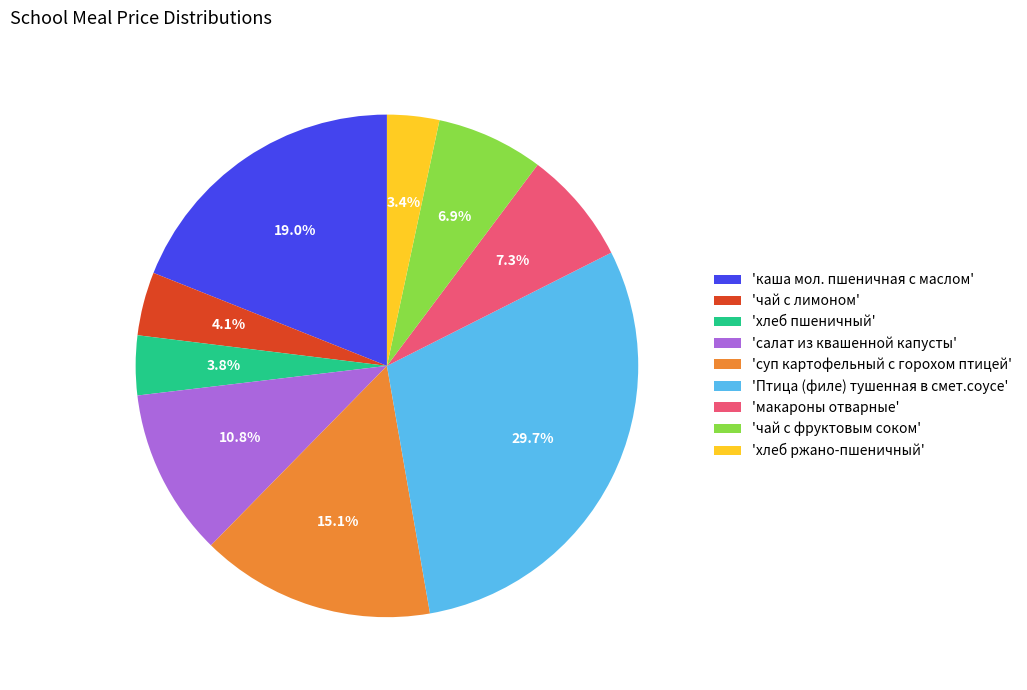

Which slice is the largest?

'Птица (филе) тушенная в смет.соусе'